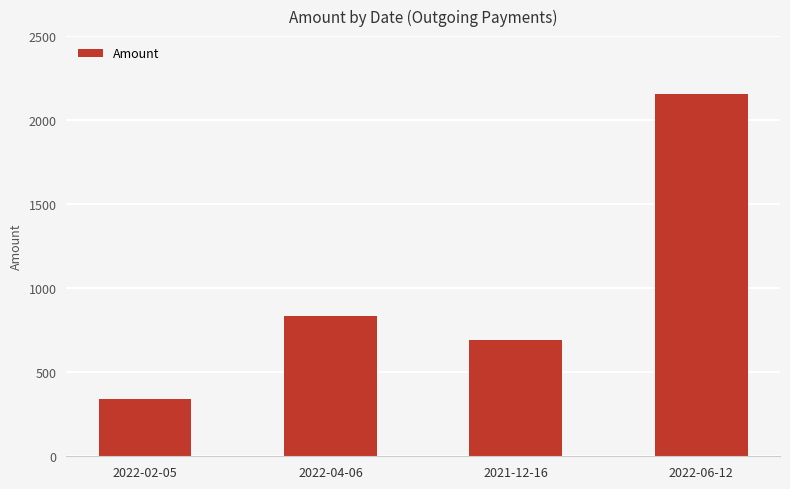

At which label is the value closest to 1247?

2022-04-06